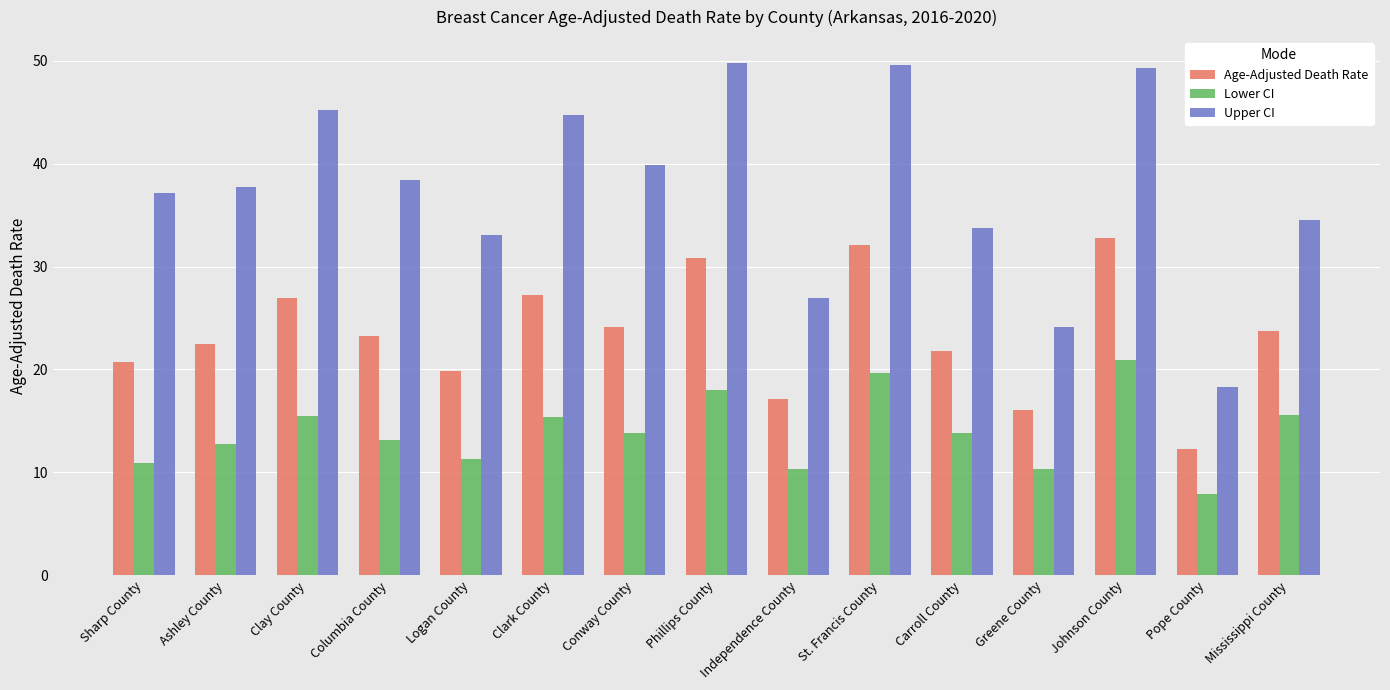

Which series changed the most between Phillips County and Johnson County?

Lower CI